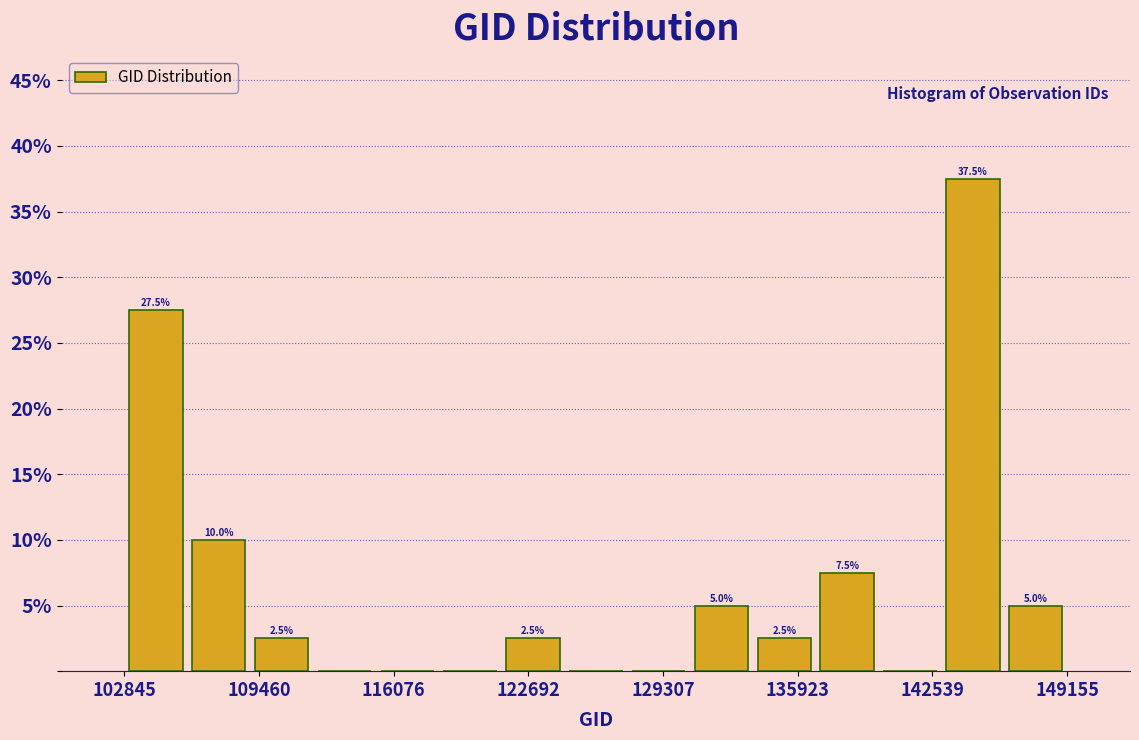

Around what value on the x-axis is the tallest bar? Give the approximate position of its centre, as read against the axis.

145000